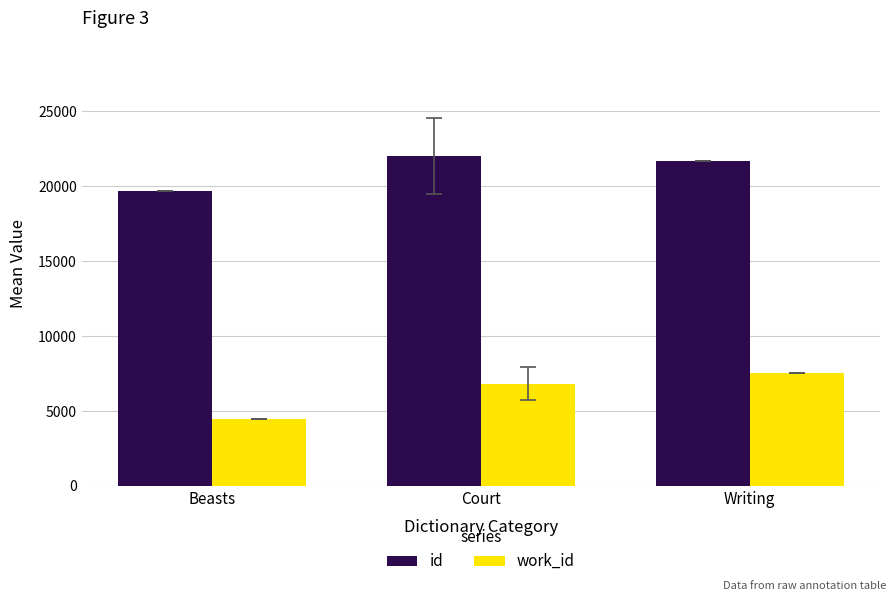

True or false: id has a value of 21689.0 at Writing.

True